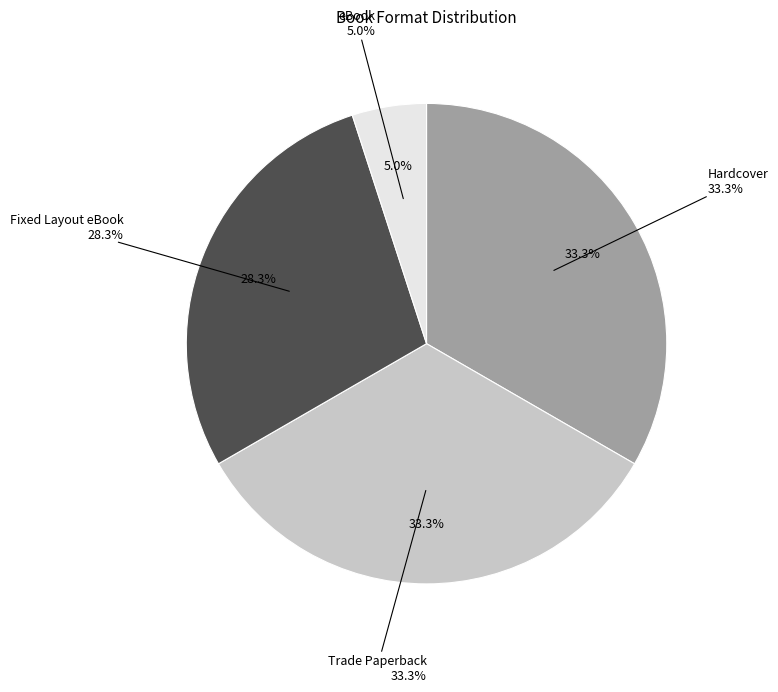

Which category has the biggest portion of the pie?

Hardcover